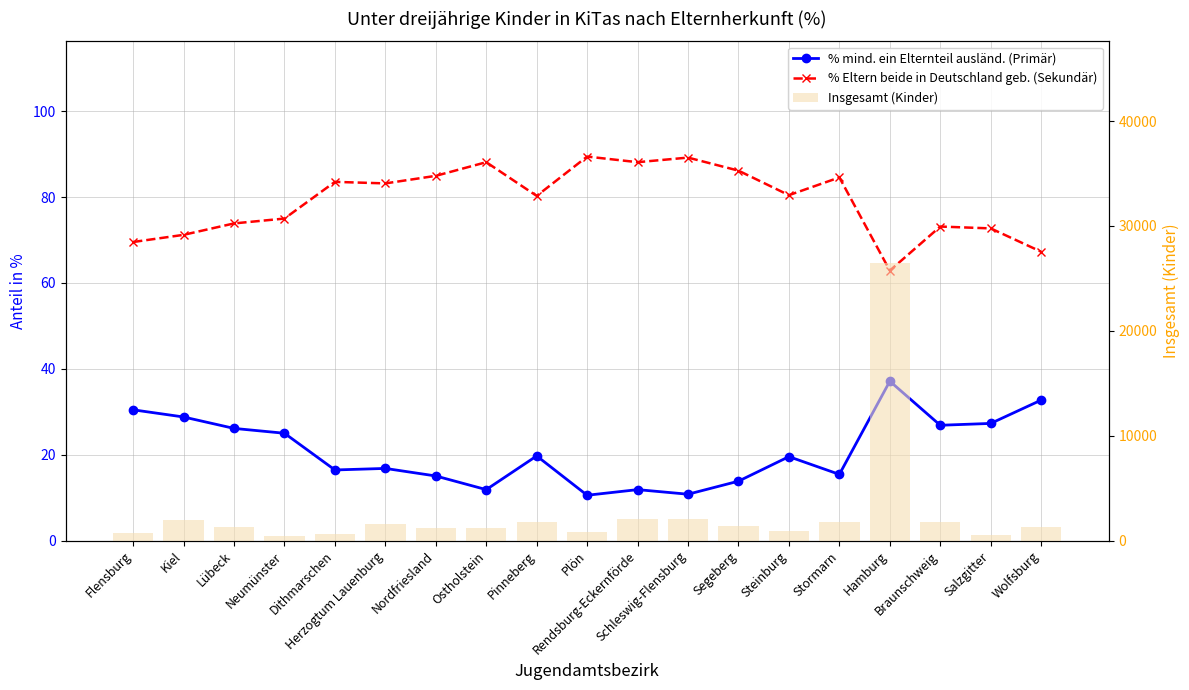

At Wolfsburg, list the series in order from largest to smallest.

Insgesamt (Kinder), % Eltern beide in Deutschland geb. (Sekundär), % mind. ein Elternteil ausländ. (Primär)